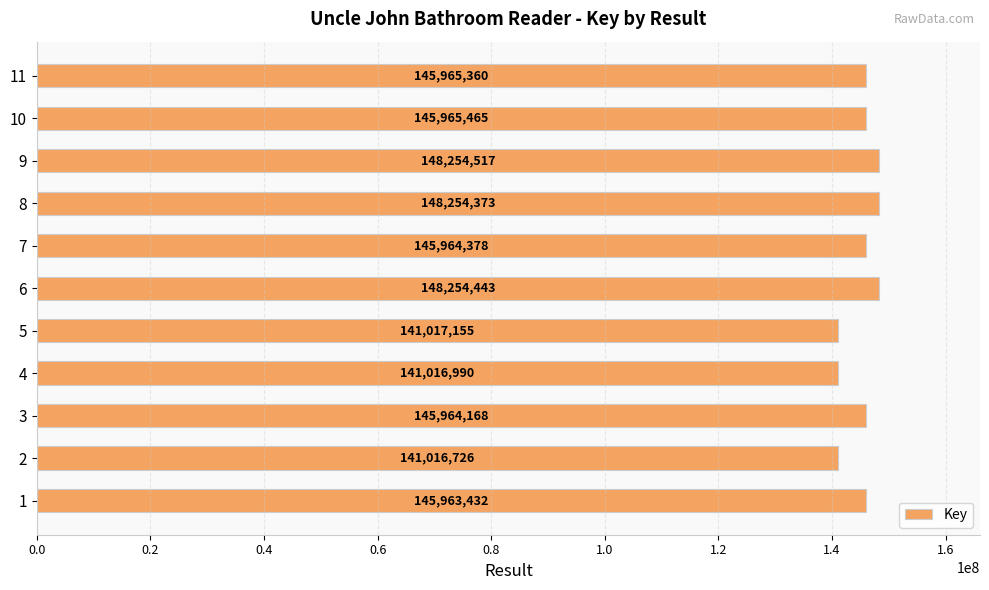

Approximately how many times larger is the value at 2 compared to 8?

1.0